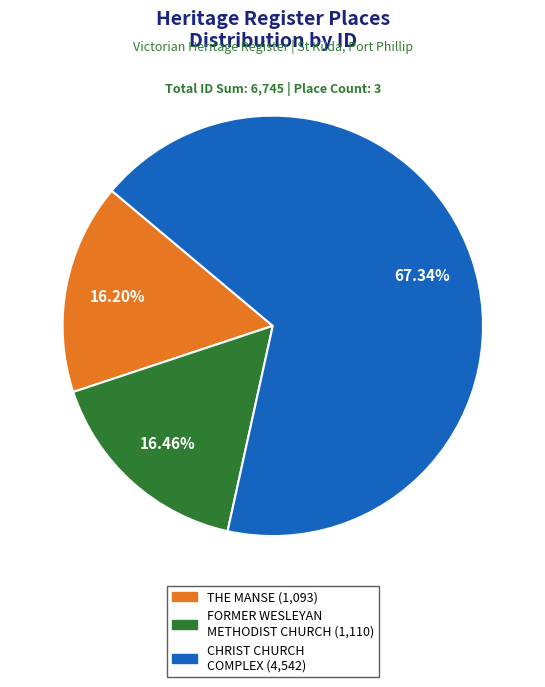

What percentage is the FORMER WESLEYAN METHODIST CHURCH slice, to the nearest percent?

16%